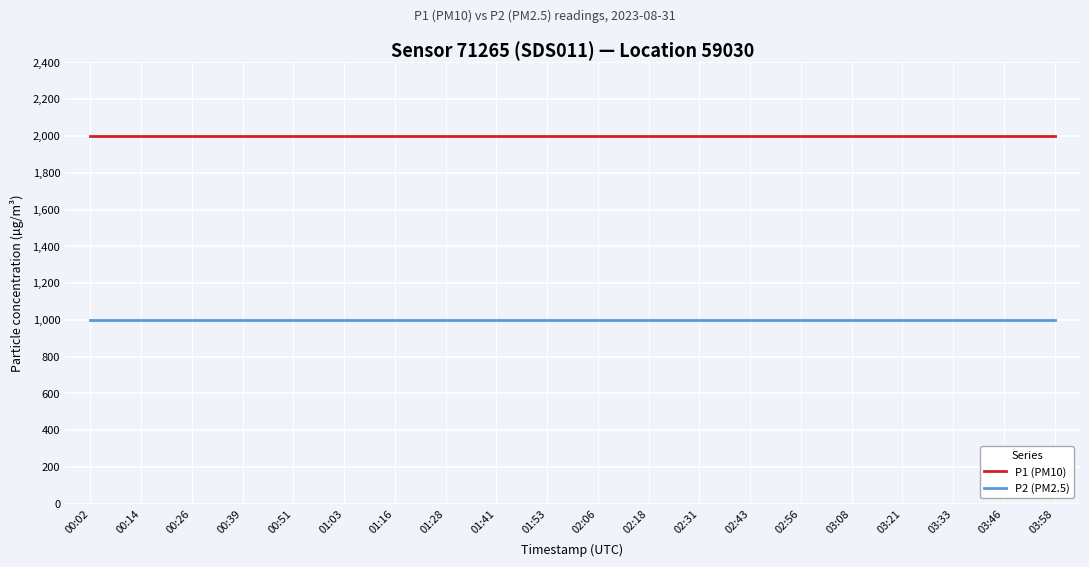

What is the sum of the P2 (PM2.5) values at 03:46 and 00:02?

1999.8